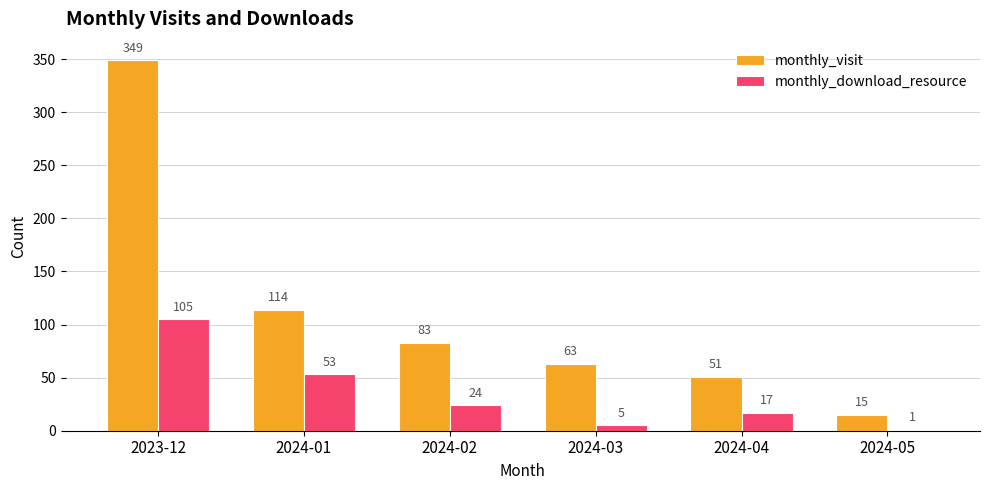

What are all the series names shown in the legend?

monthly_visit, monthly_download_resource